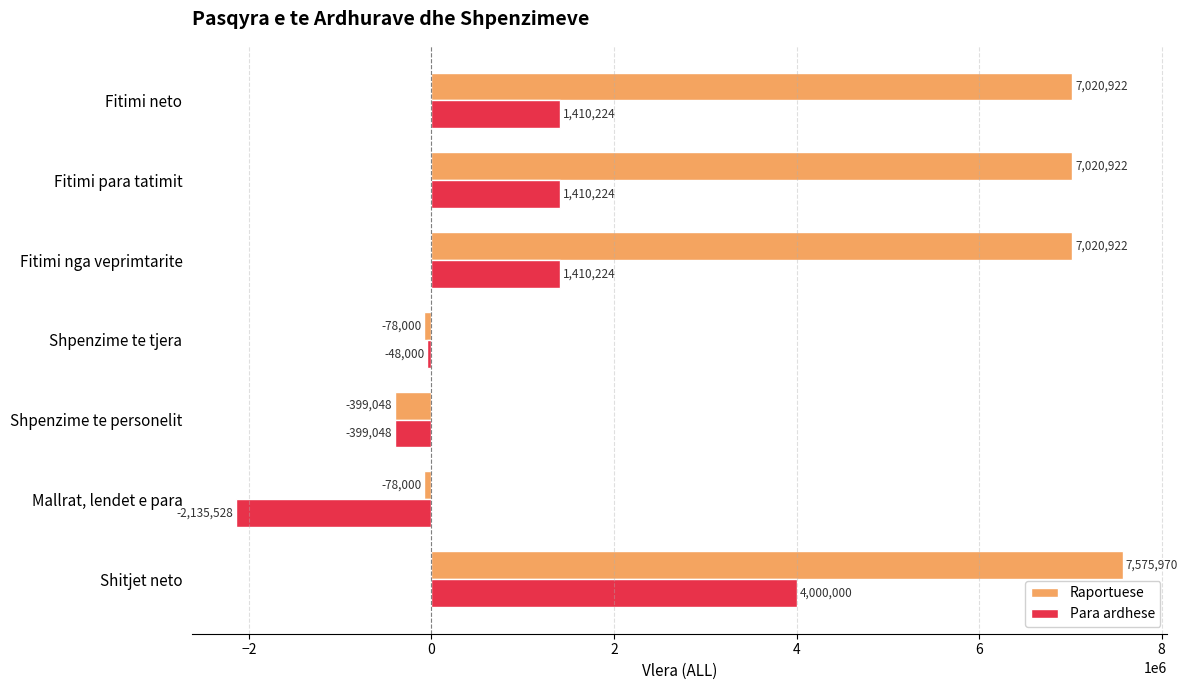

What value does the Para ardhese series have at Fitimi para tatimit, to the nearest 10?

1410220